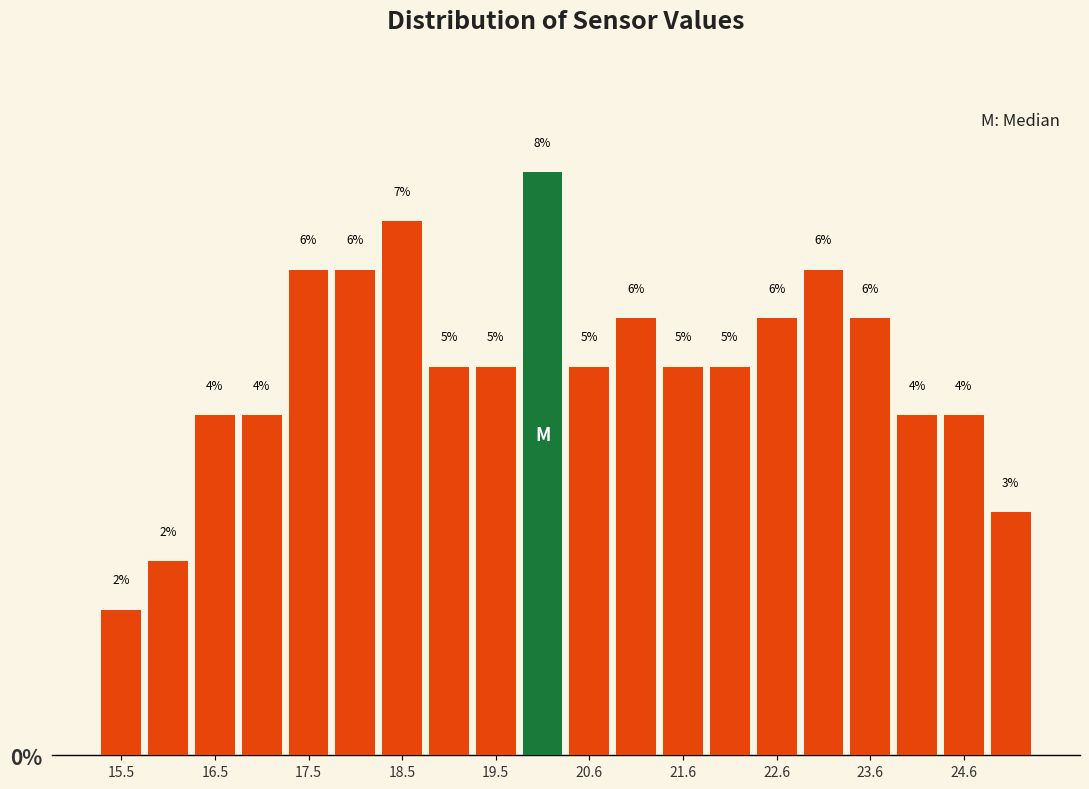

Read against the x-axis, roughly where is the centre of the tallest bar?

20.0